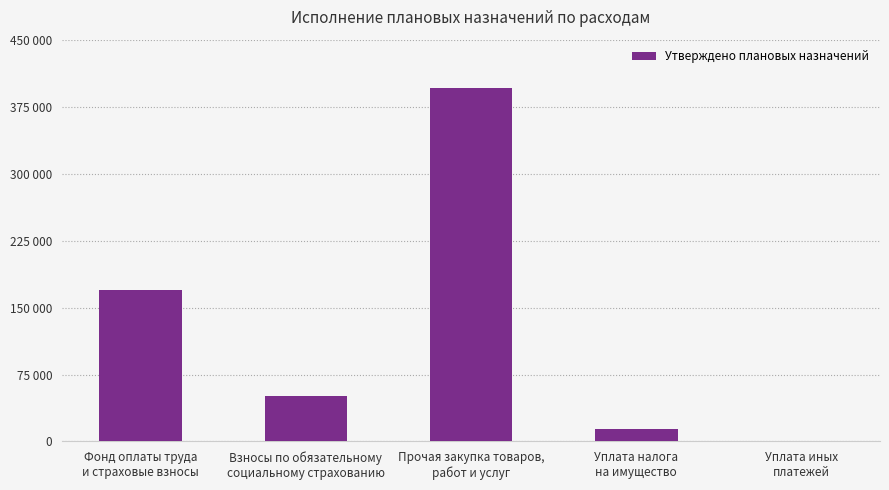

What is the approximate value at Взносы по обязательному
социальному страхованию?

51146.3